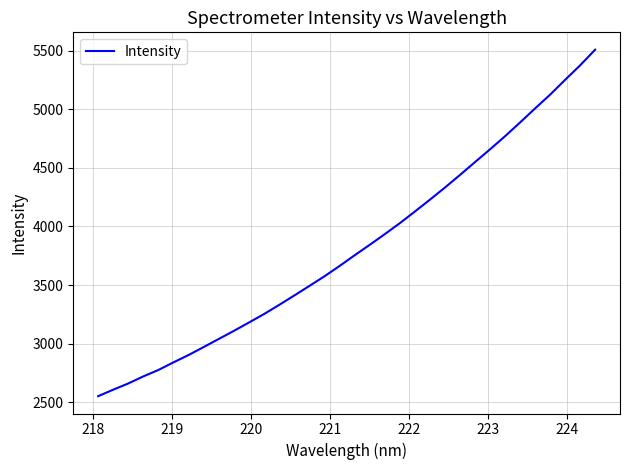

What is the minimum value shown in the chart?

2550.5